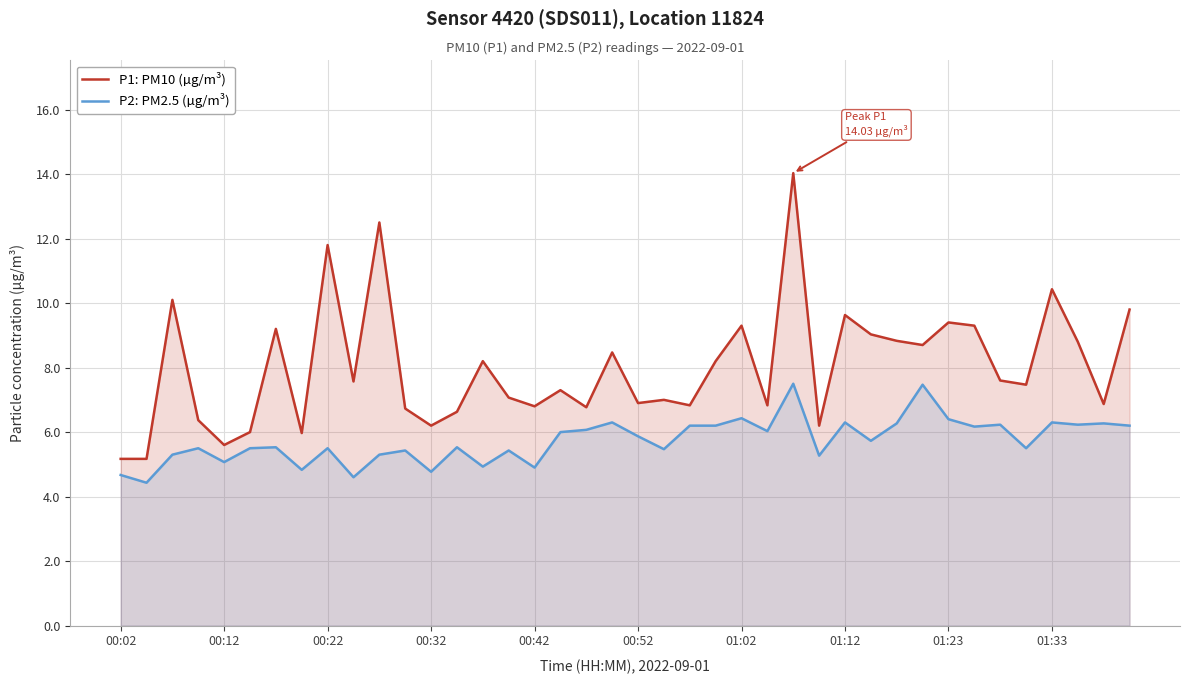

Which series has the largest total across all categories?

P1: PM10 (µg/m³)